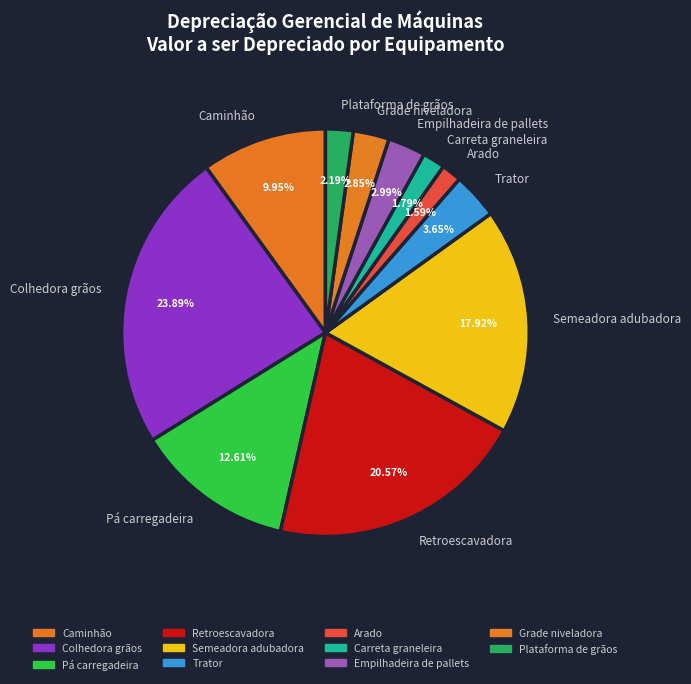

To the nearest percent, what is the average slice percentage?

9%